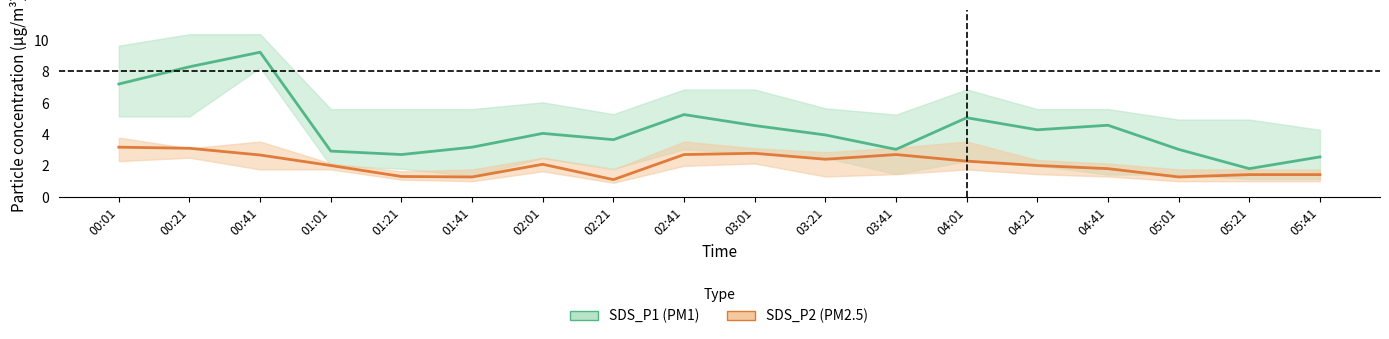

True or false: SDS_P1 (PM1) and SDS_P2 (PM2.5) cross at least once.

False